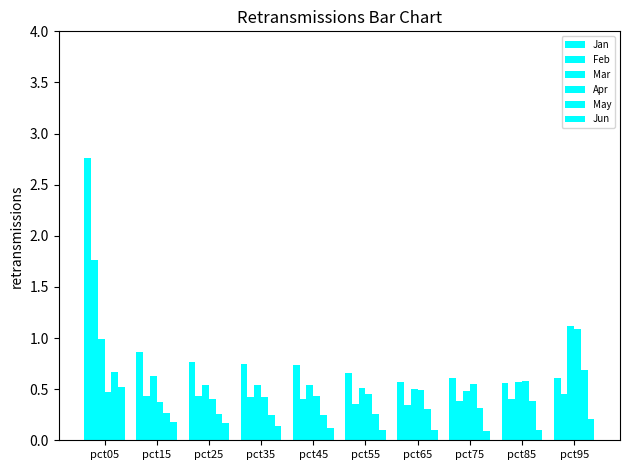

The Mar series shows 1.1 at pct95. True or false?

True